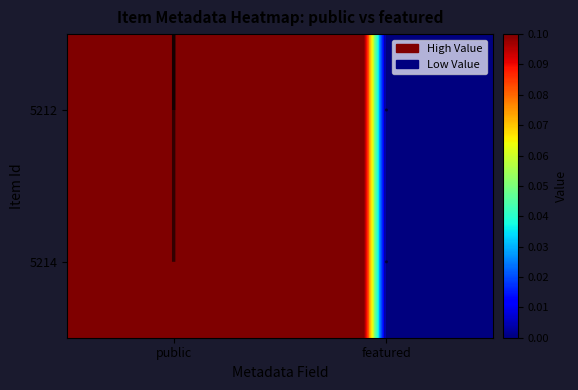

The 5214 series shows 0 at featured. True or false?

True